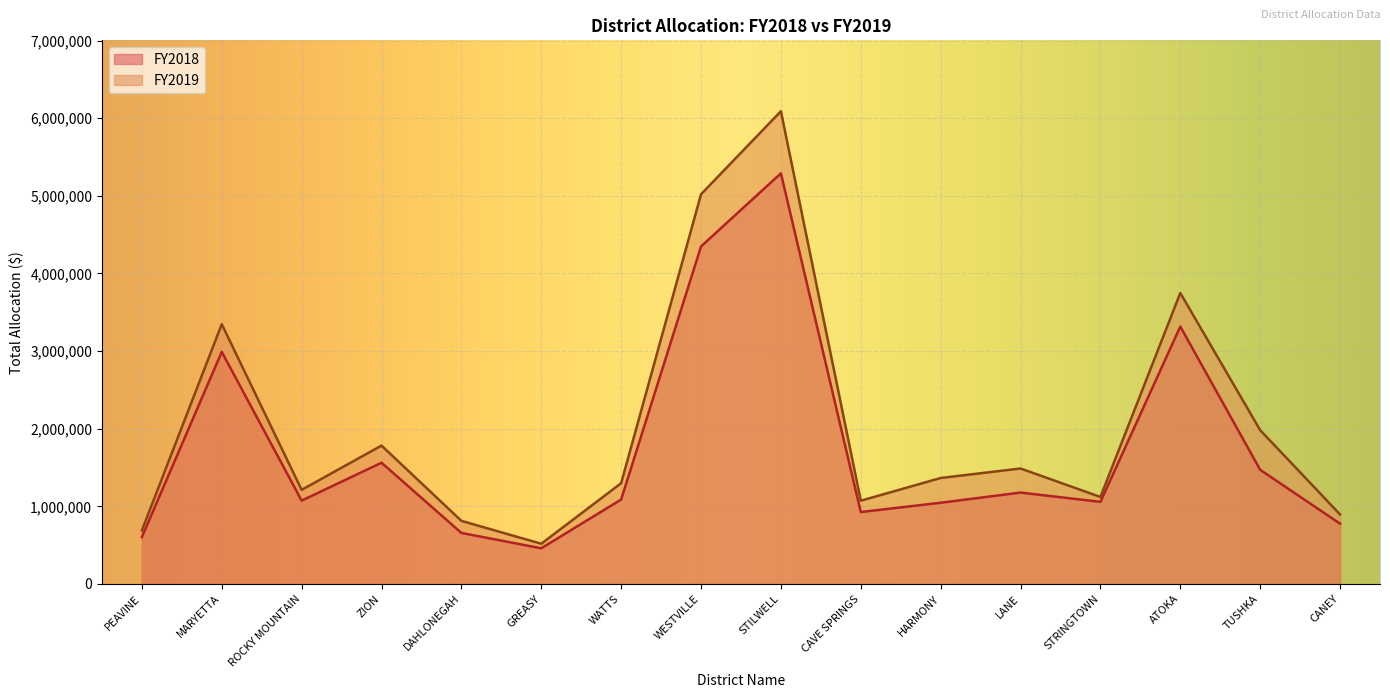

List the labels in order of FY2019 value, largest first.

STILWELL, WESTVILLE, ATOKA, MARYETTA, TUSHKA, ZION, LANE, HARMONY, WATTS, ROCKY MOUNTAIN, STRINGTOWN, CAVE SPRINGS, CANEY, DAHLONEGAH, PEAVINE, GREASY